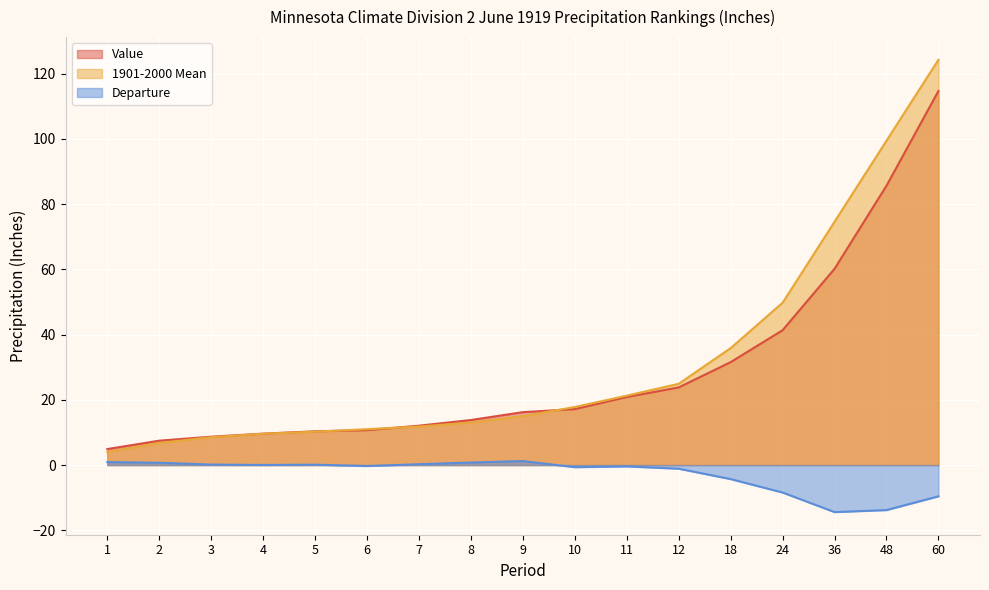

Which label corresponds to the smallest value in the chart?

36